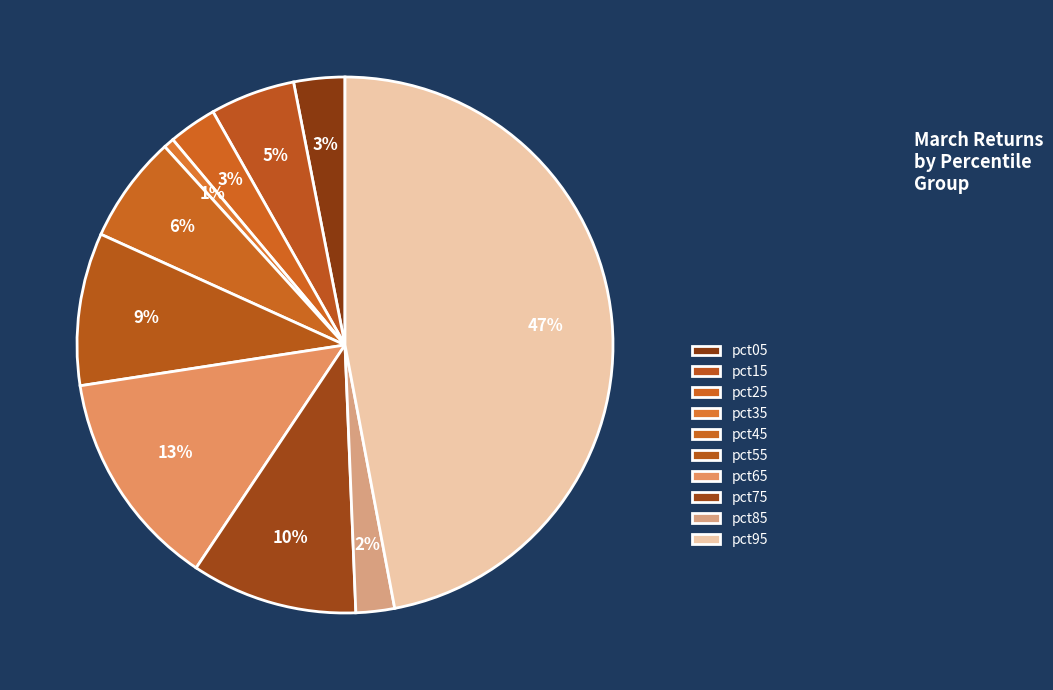

True or false: pct15 accounts for 5% of the total.

True